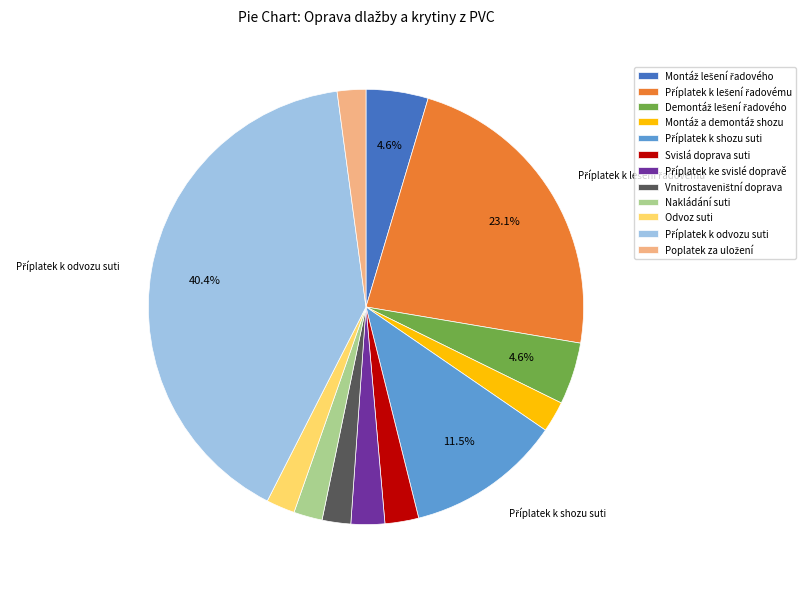

Does any single category account for the majority?

No